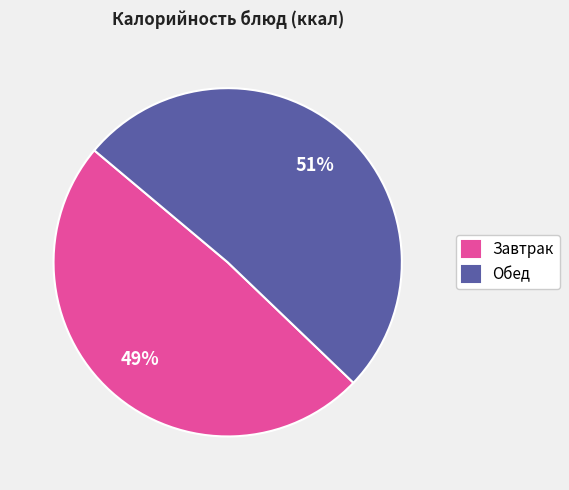

Combined, do Обед and Завтрак account for over 50%?

Yes